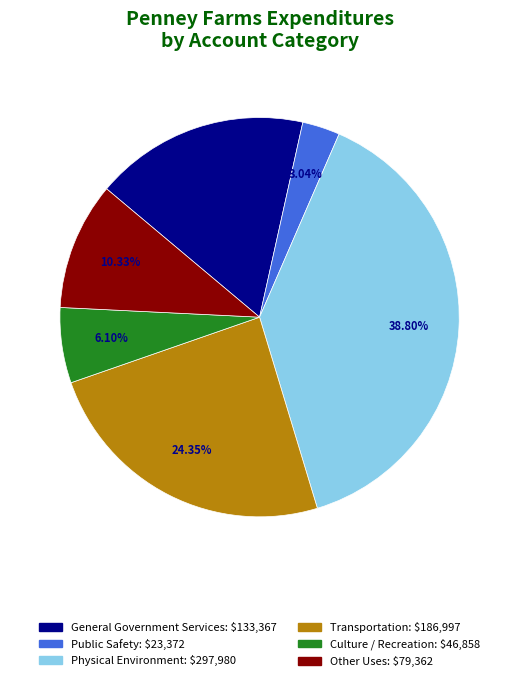

Approximately how many times larger is the value at Physical Environment compared to General Government Services?

2.2